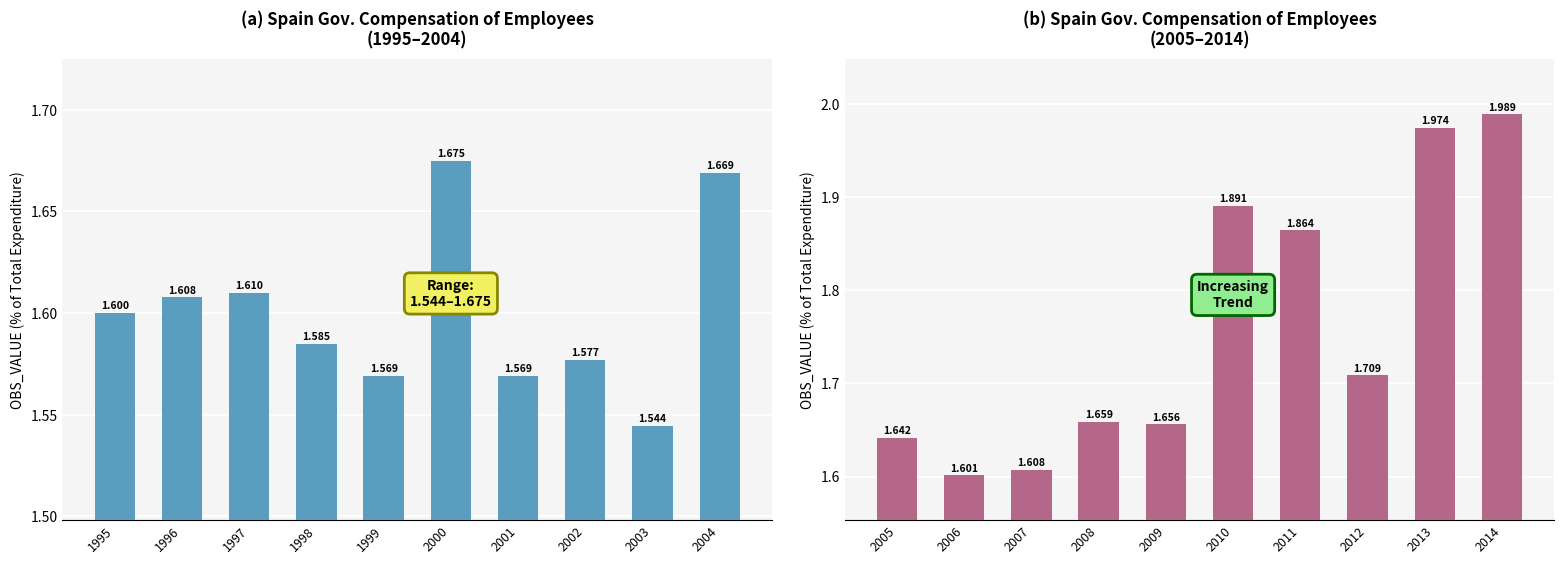

The value of OBS_VALUE (2005-2014) at 2009 is 0.4. True or false?

False